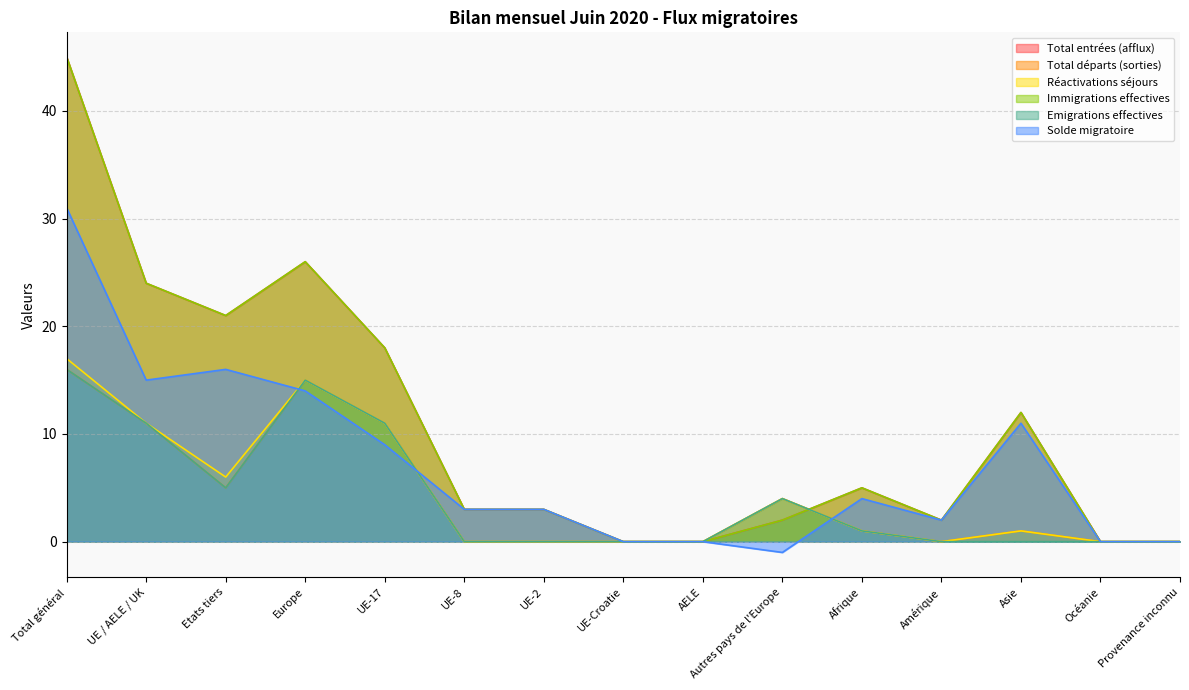

How many data points does each series have?

15